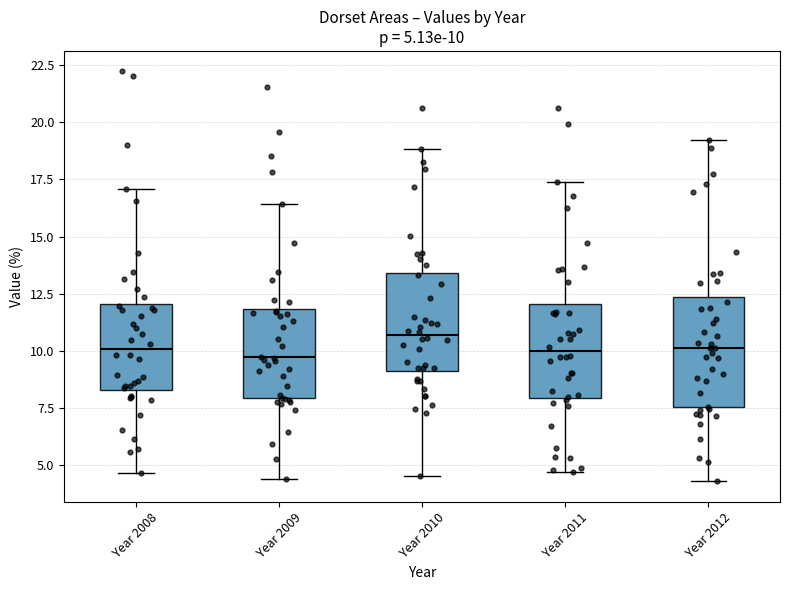

Which box has the highest median line?

Year 2010